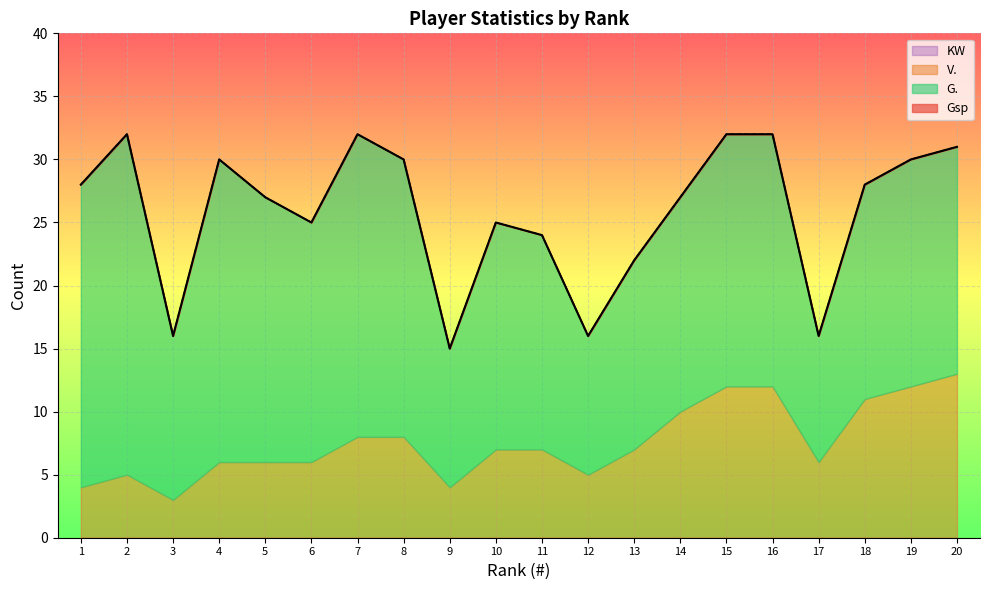

Where does the G. series first go above 18?

1